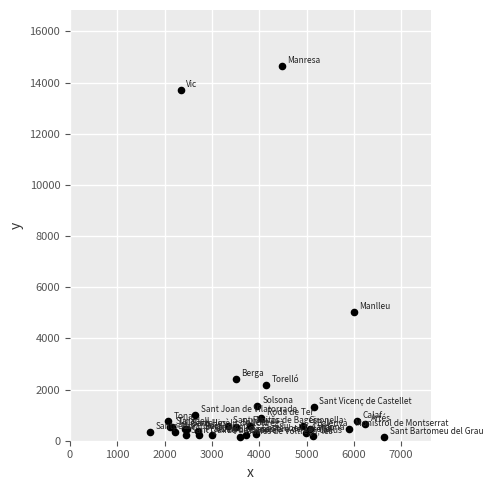

What Y value in the scatter plot is closest to 7390?

5033